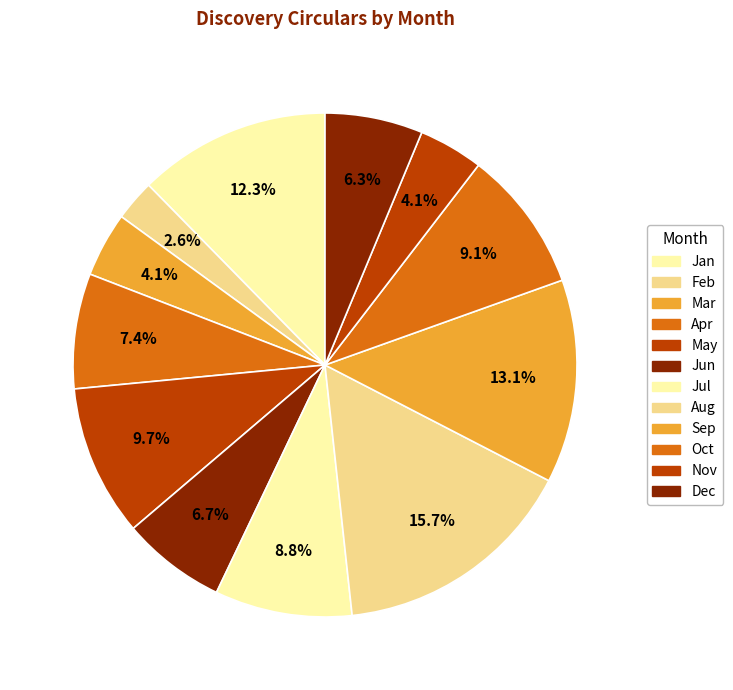

Does Oct account for over 50% of the chart?

No